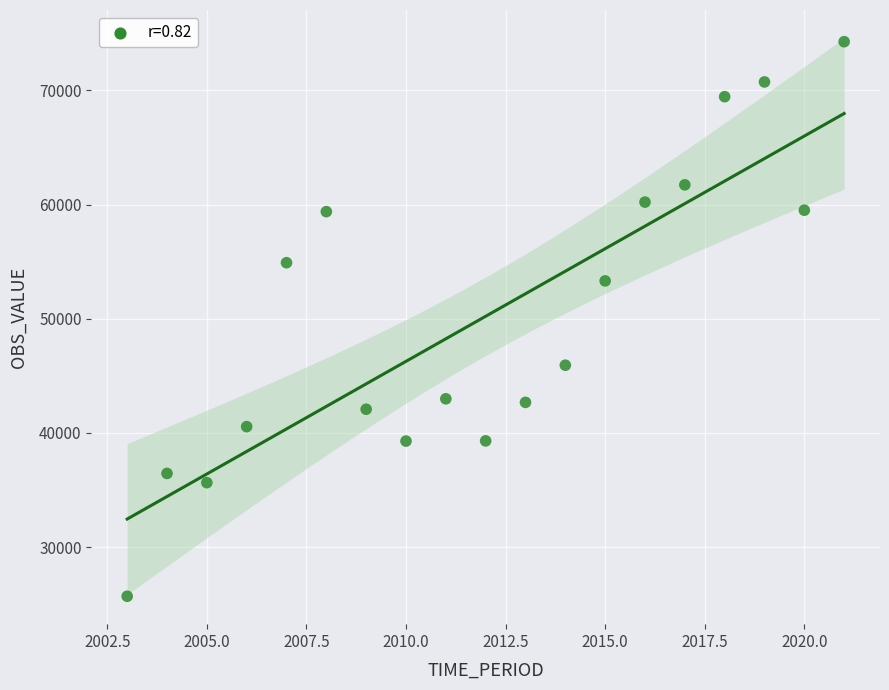

What is the range of X values (max minus min)?

18